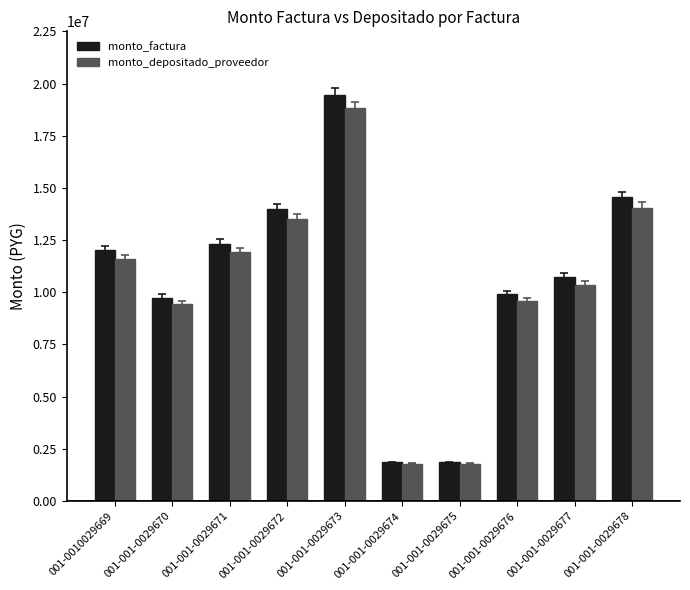

Which category has the highest value in the monto_factura series?

001-001-0029673